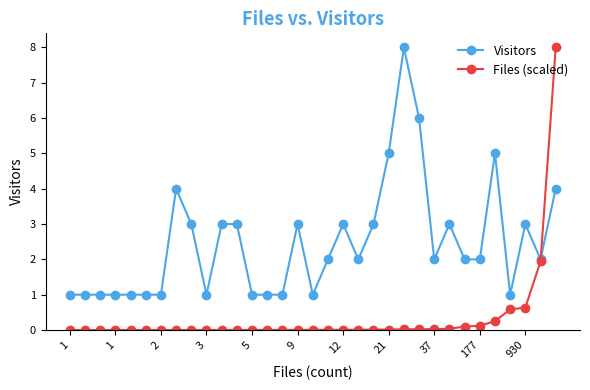

What is the greatest value displayed?

8.0